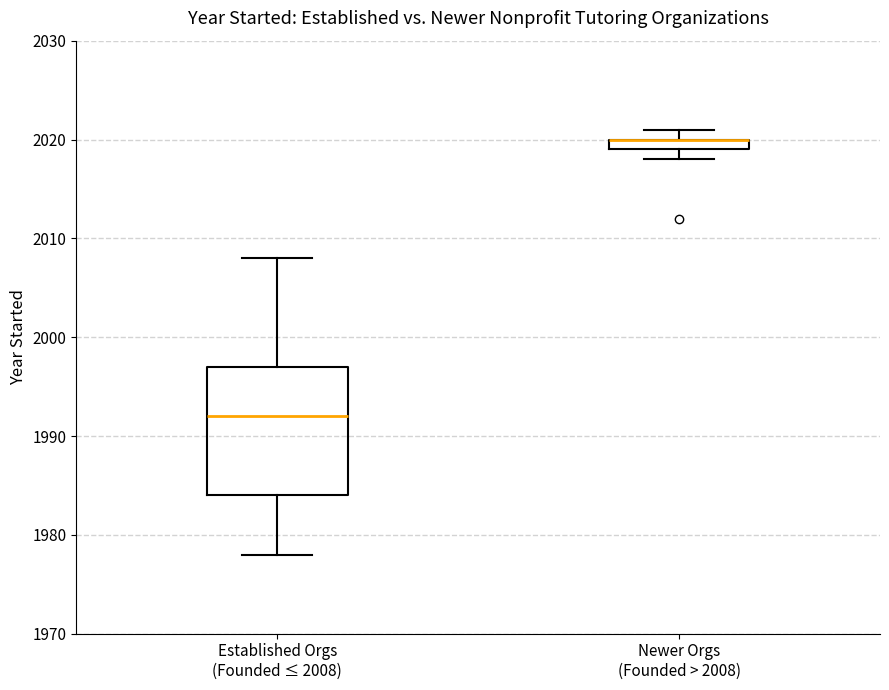

Where is the upper edge of the box for Newer Orgs (Founded > 2008) on the y-axis? The values are not printed on the chart, so give them approximately, as read against the axis.

2020